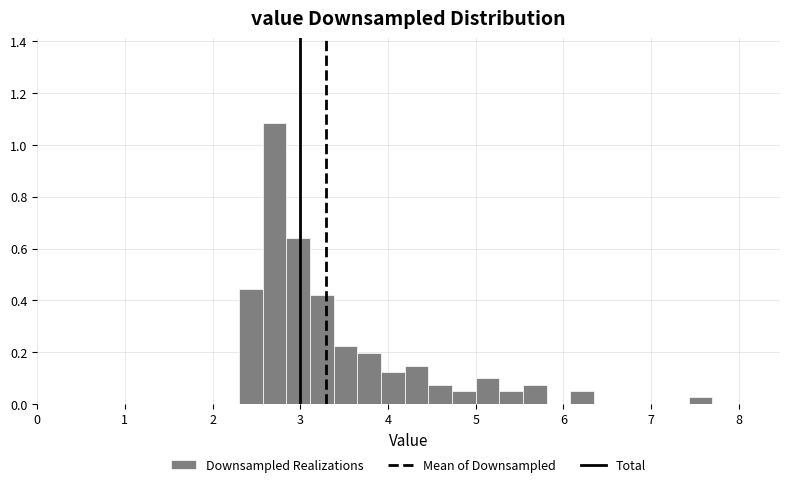

Around what value on the x-axis is the tallest bar? Give the approximate position of its centre, as read against the axis.

2.7